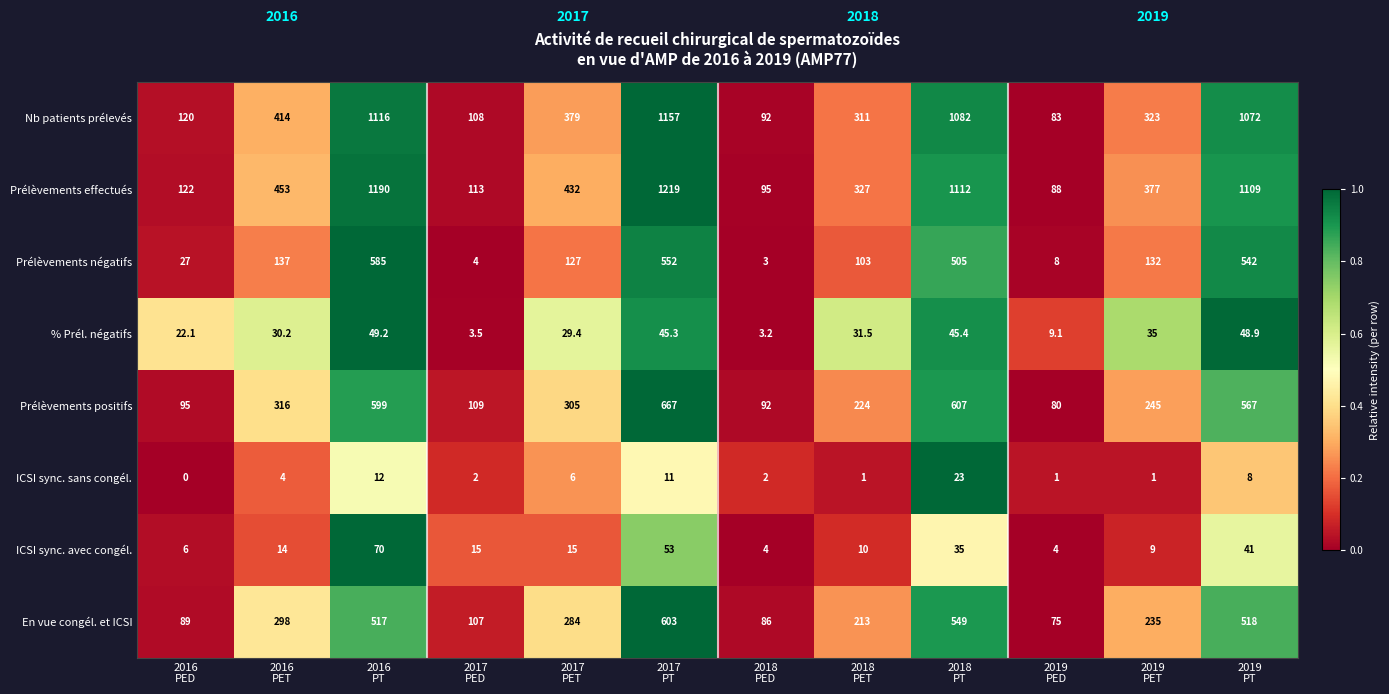

What is the difference between the maximum and minimum values in the En vue congél. et ICSI series?

528.0